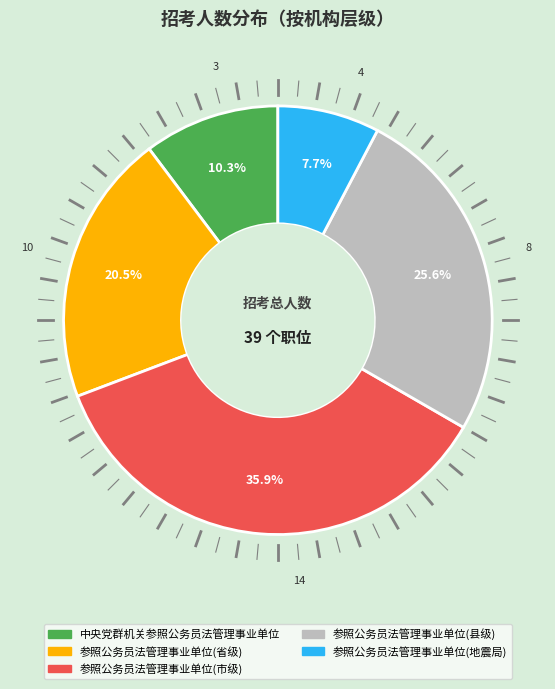

How many slices are in this pie chart?

5